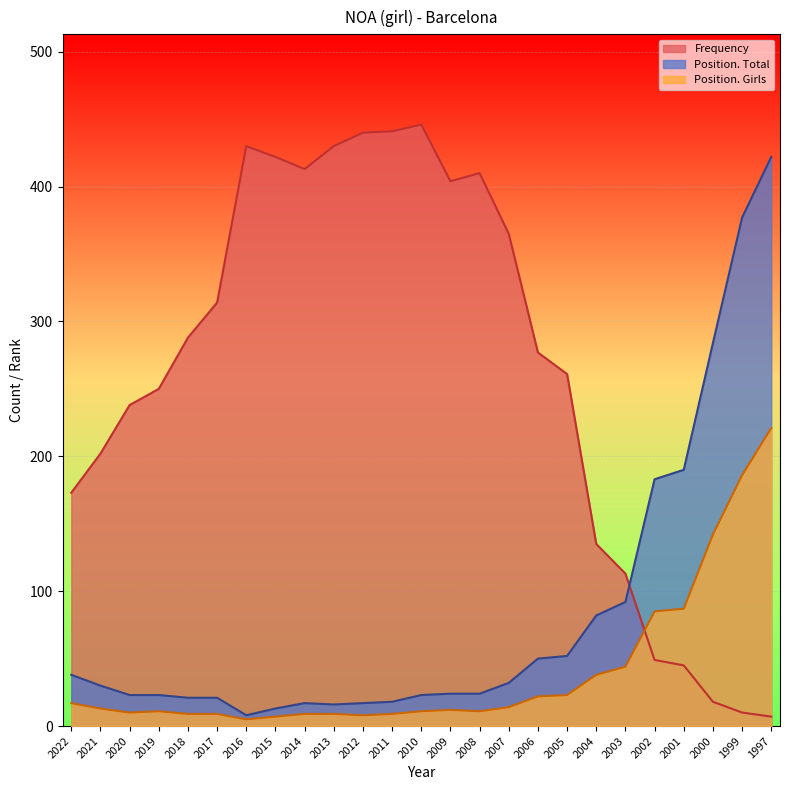

True or false: Position. Total and Position. Girls intersect in this chart.

False